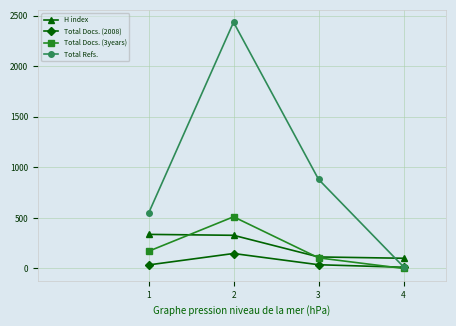

What is the value of the Total Docs. (3years) point at the 3rd from the left?

105